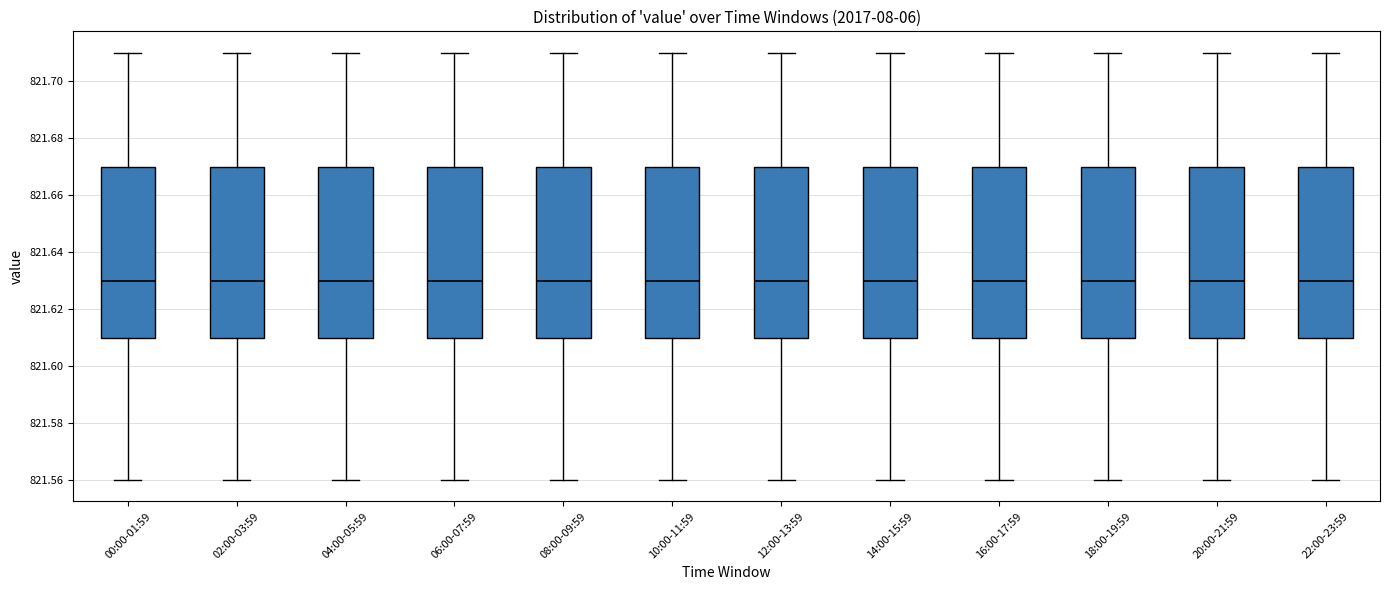

Reading left to right, read every box against the y-axis: the position of its median line, the range the box covers, and the ends of its whiskers. The values are not printed on the chart, so give them approximately, as read against the axis.

00:00-01:59: median 821.63, box 821.61 to 821.67, whiskers 821.56 to 821.71
02:00-03:59: median 821.63, box 821.61 to 821.67, whiskers 821.56 to 821.71
04:00-05:59: median 821.63, box 821.61 to 821.67, whiskers 821.56 to 821.71
06:00-07:59: median 821.63, box 821.61 to 821.67, whiskers 821.56 to 821.71
08:00-09:59: median 821.63, box 821.61 to 821.67, whiskers 821.56 to 821.71
10:00-11:59: median 821.63, box 821.61 to 821.67, whiskers 821.56 to 821.71
12:00-13:59: median 821.63, box 821.61 to 821.67, whiskers 821.56 to 821.71
14:00-15:59: median 821.63, box 821.61 to 821.67, whiskers 821.56 to 821.71
16:00-17:59: median 821.63, box 821.61 to 821.67, whiskers 821.56 to 821.71
18:00-19:59: median 821.63, box 821.61 to 821.67, whiskers 821.56 to 821.71
20:00-21:59: median 821.63, box 821.61 to 821.67, whiskers 821.56 to 821.71
22:00-23:59: median 821.63, box 821.61 to 821.67, whiskers 821.56 to 821.71